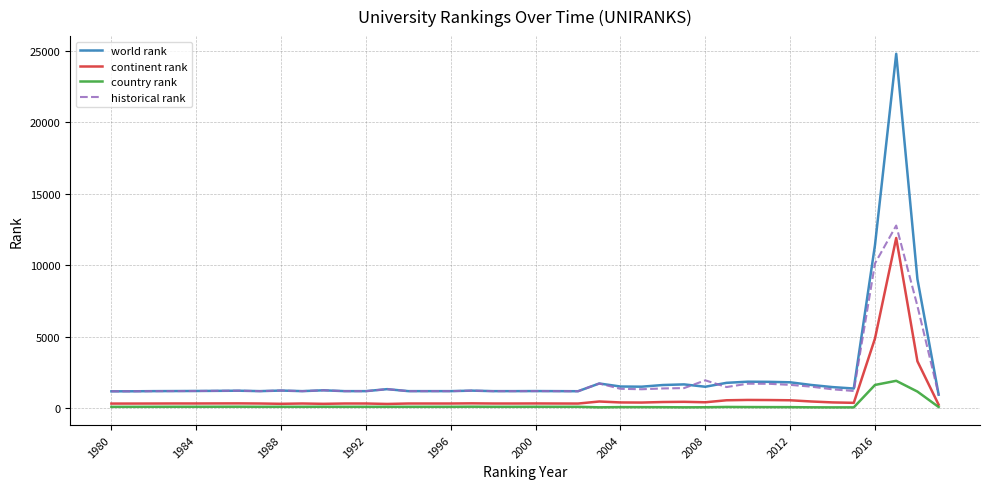

True or false: continent rank and world rank cross at least once.

False